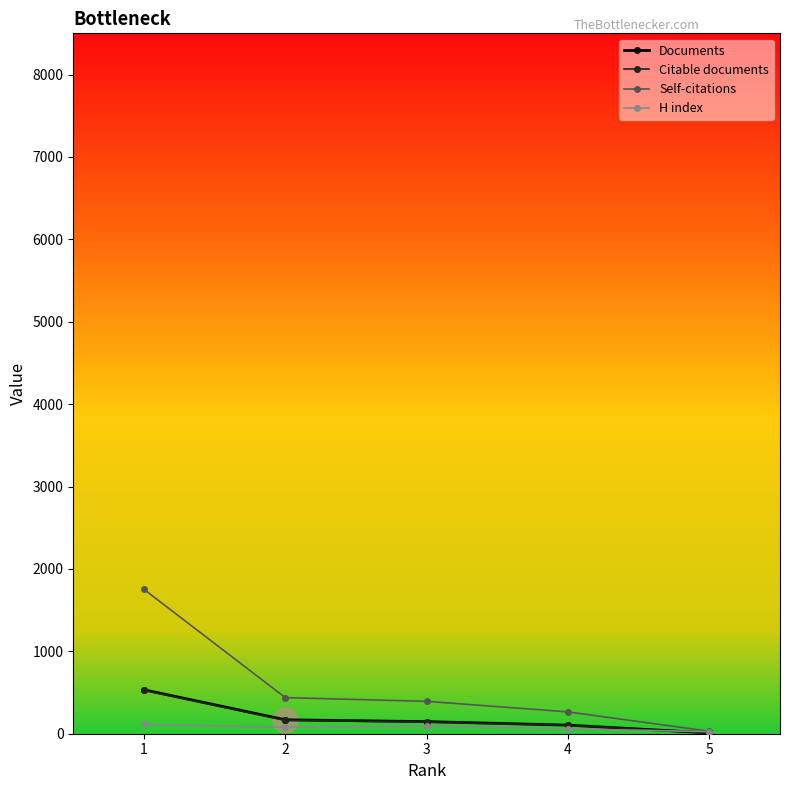

What is the approximate value of Self-citations at 1?

1752